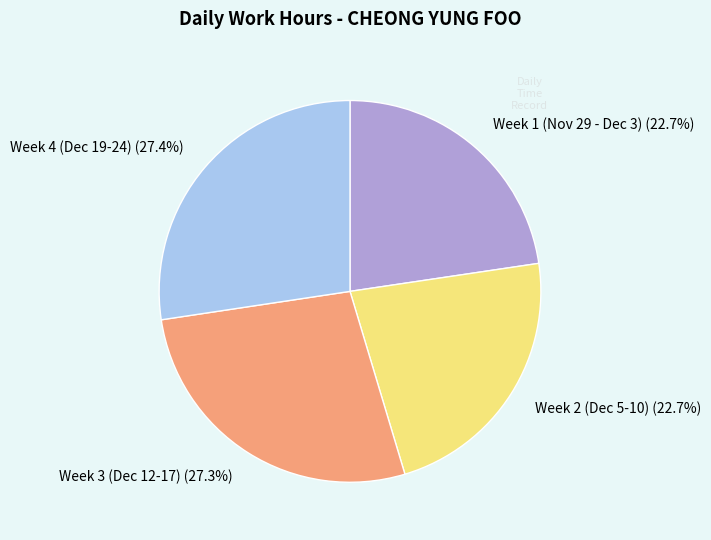

What is the total percentage of Week 1 (Nov 29 - Dec 3) (22.7%) and Week 2 (Dec 5-10) (22.7%)?

45.4%